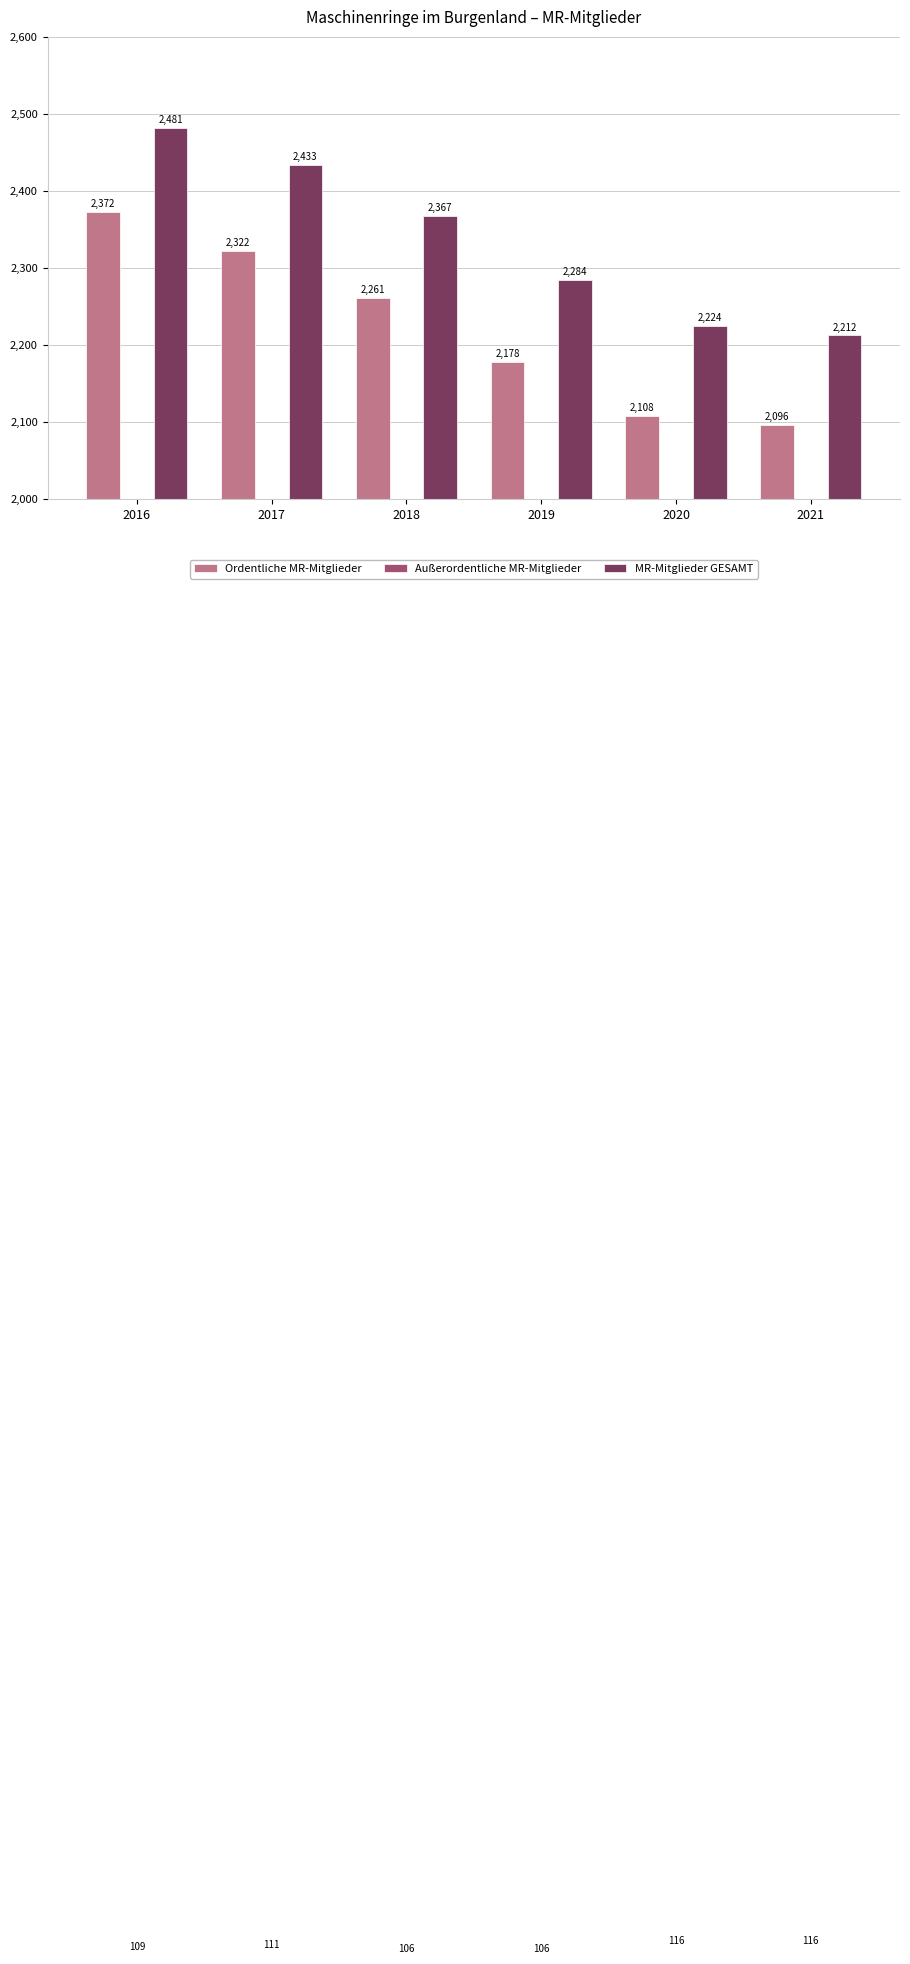

At which category is the sum across all series the highest?

2016